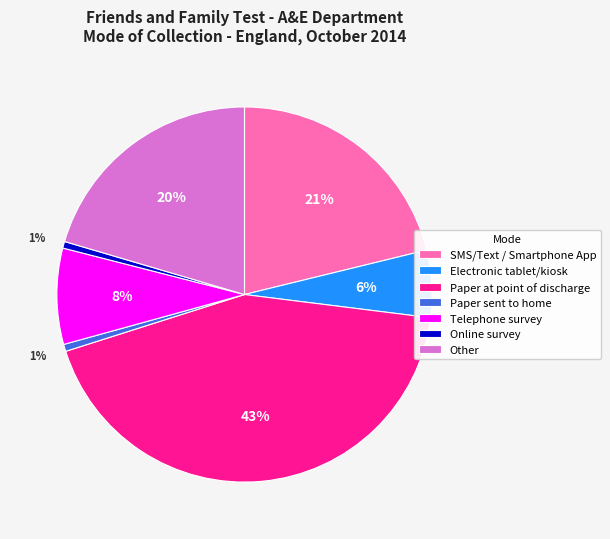

How many slices are in this pie chart?

7